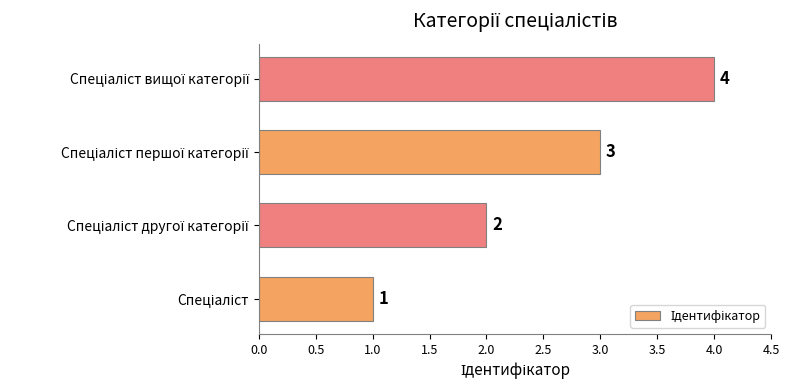

What is the sum of all values?

10